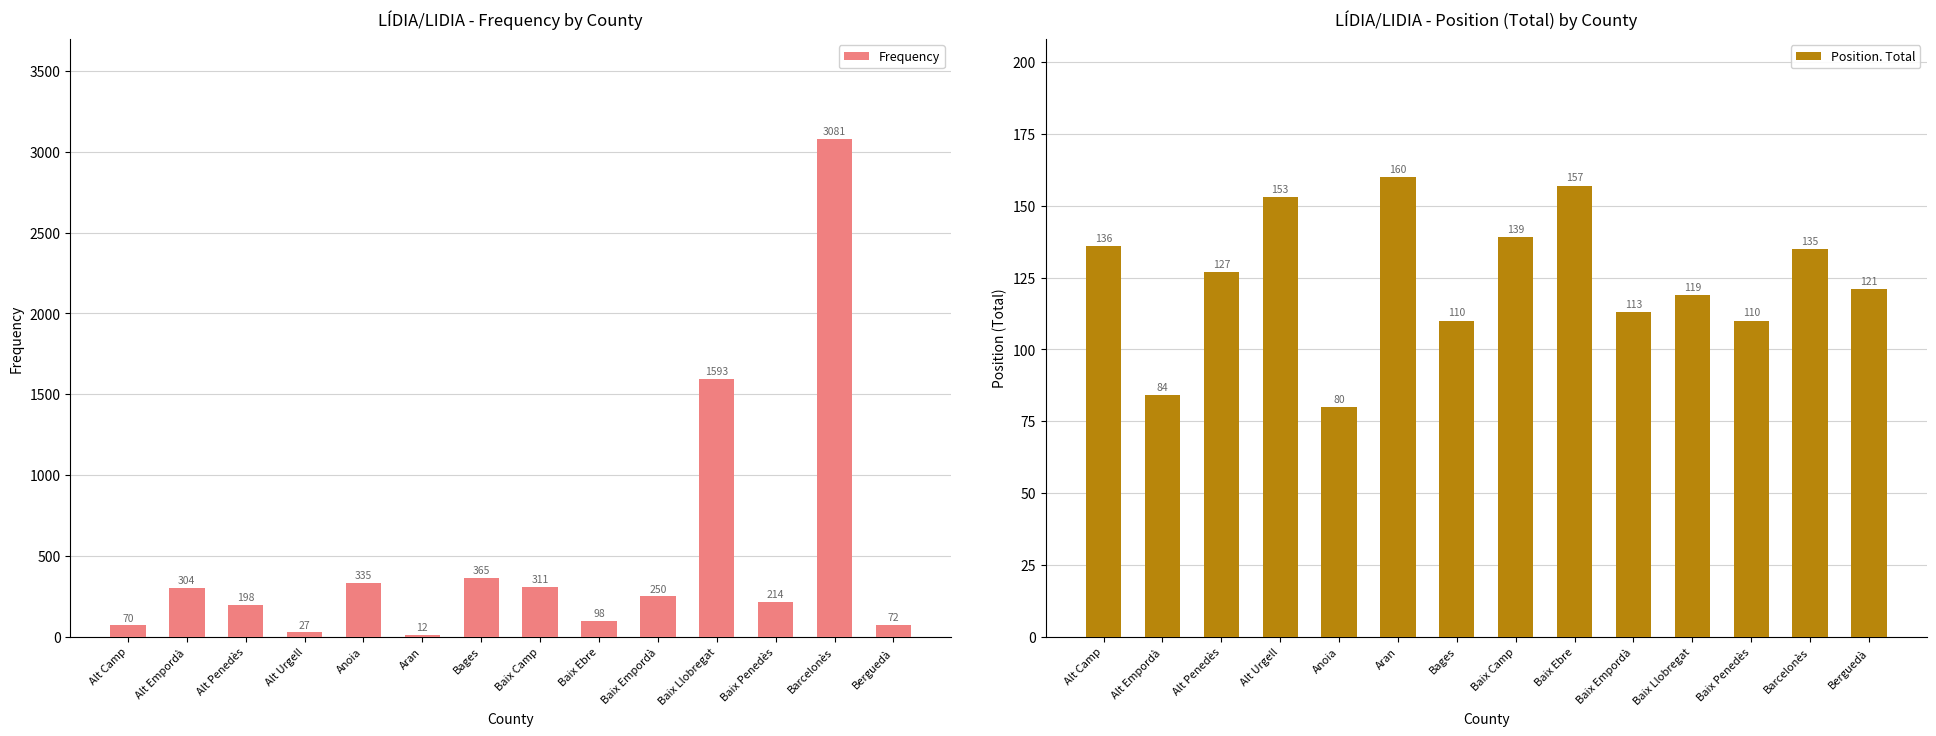

How many categories are shown in the chart?

14